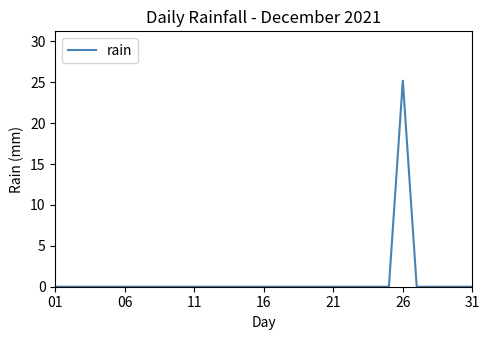

What is the sum of all values?

25.2